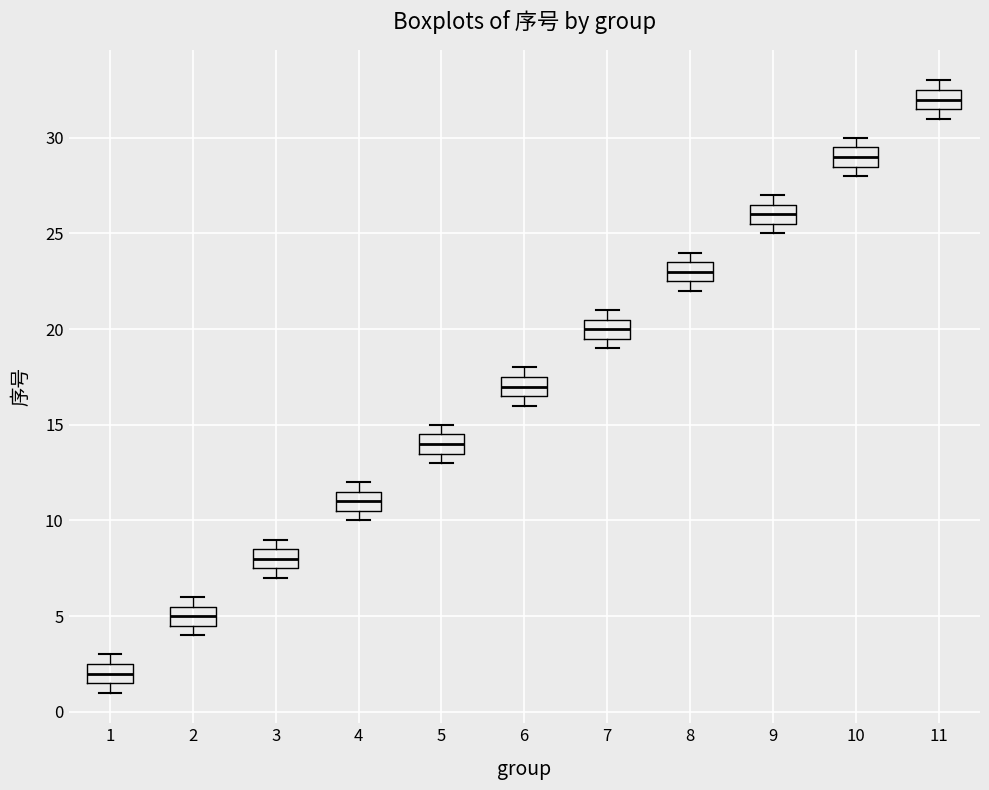

Which box has the lowest median line?

1